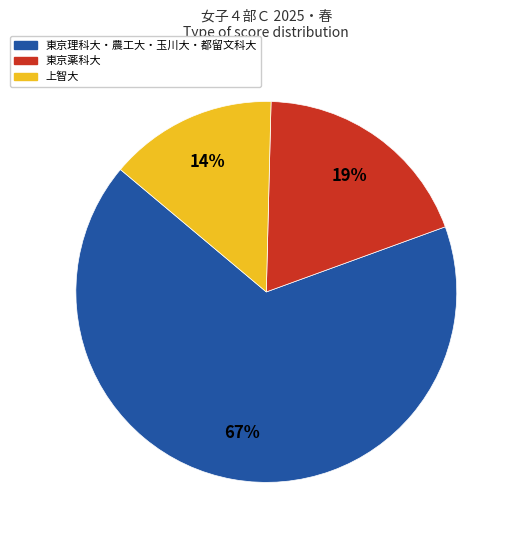

To the nearest percent, what is the average slice percentage?

33%